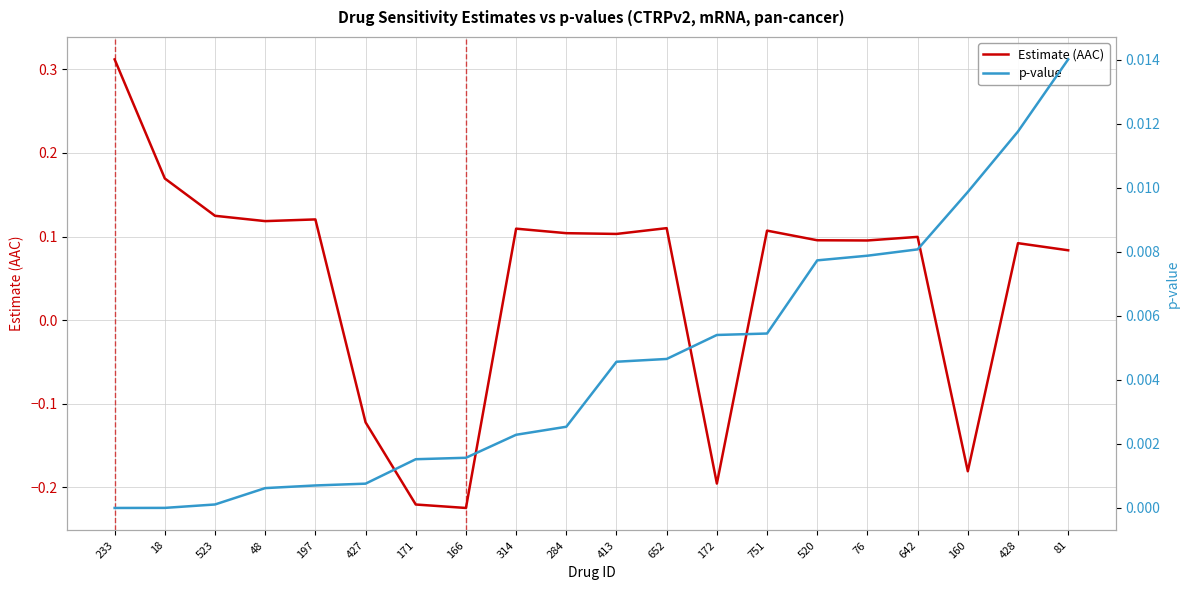

Which series has the largest range (max minus min)?

Estimate (AAC)